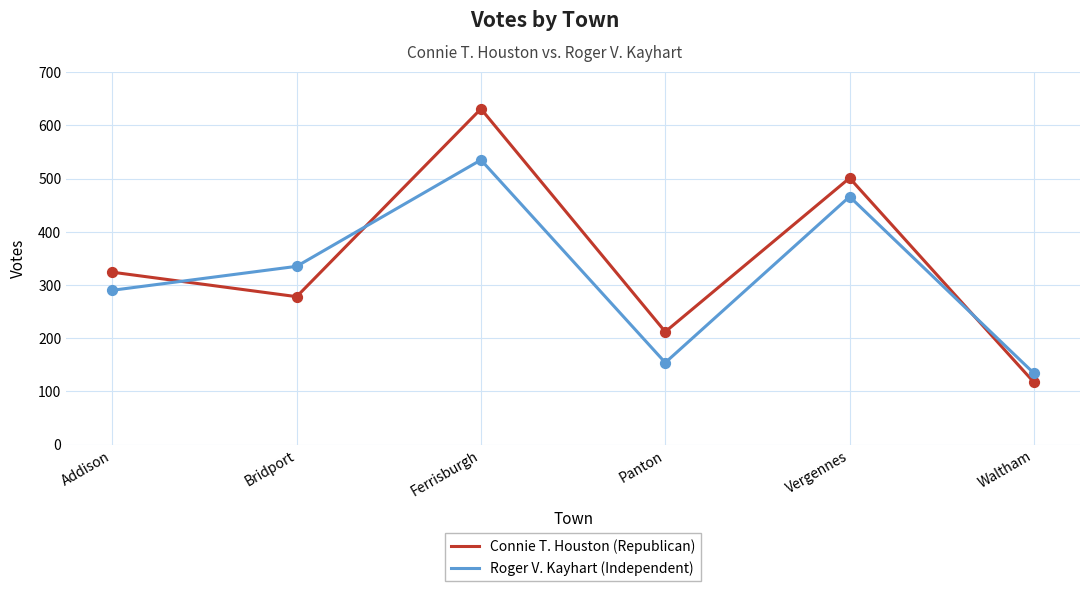

What is the difference between the highest and lowest values at Waltham?

17